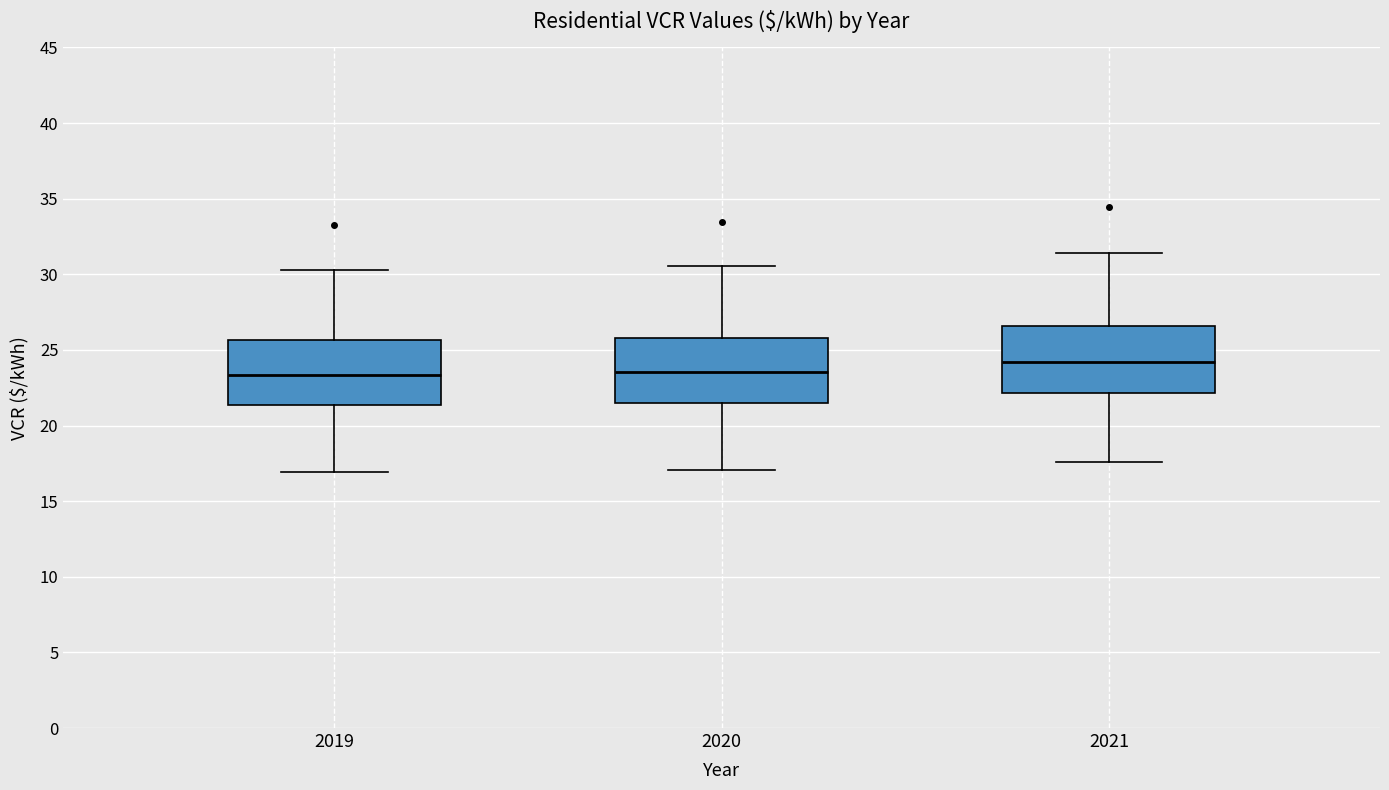

Reading left to right, read every box against the y-axis: the position of its median line, the range the box covers, and the ends of its whiskers. The values are not printed on the chart, so give them approximately, as read against the axis.

2019: median 23.5, box 21.5 to 25.5, whiskers 17.0 to 30.5
2020: median 23.5, box 21.5 to 26.0, whiskers 17.0 to 30.5
2021: median 24.0, box 22.0 to 26.5, whiskers 17.5 to 31.5